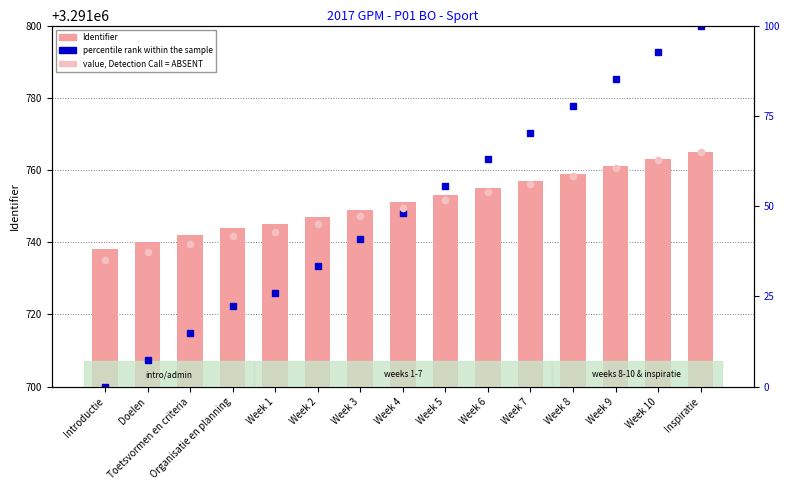

Is the value of Identifier (count-like) at Inspiratie greater than the value of percentile rank within the sample at Doelen?

Yes